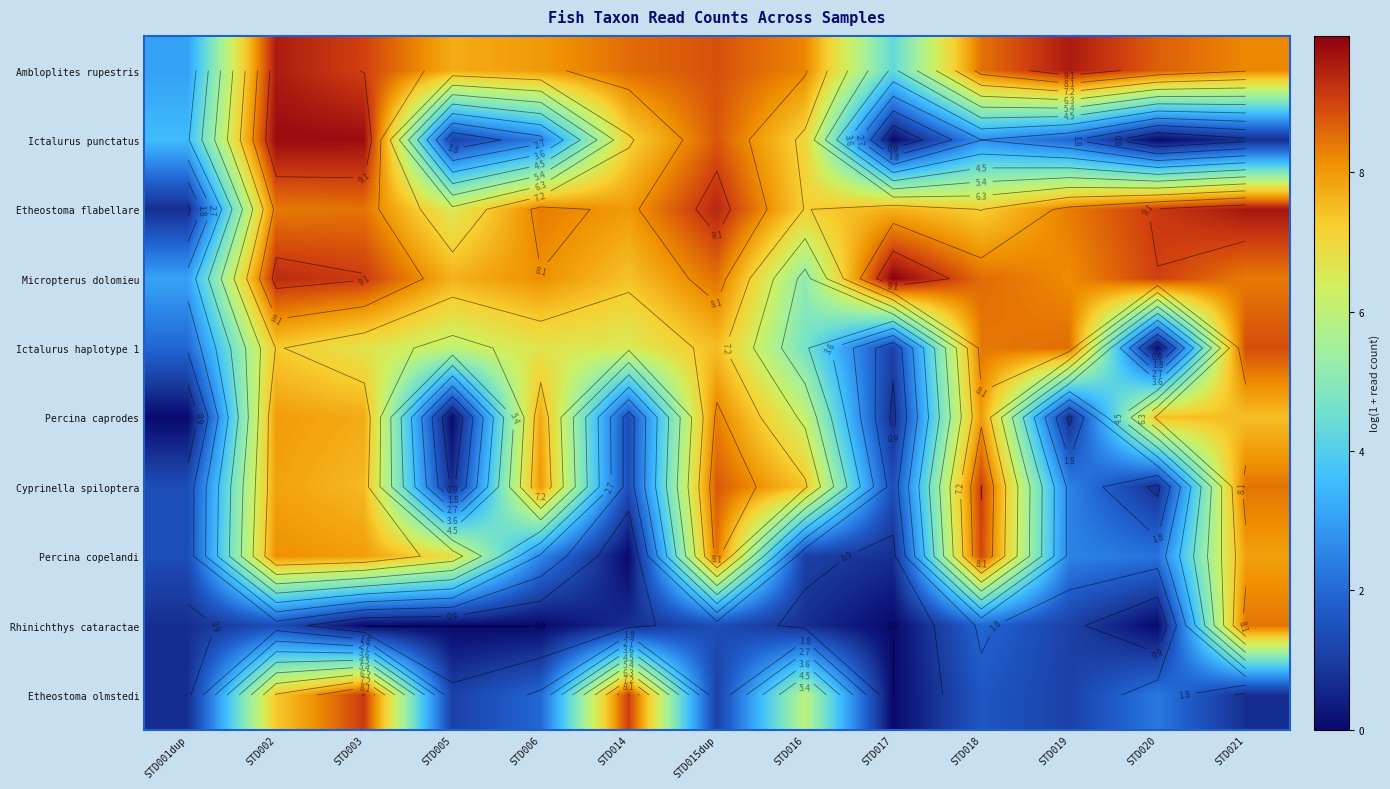

At STD006, list the series in order from largest to smallest.

Etheostoma flabellare, Micropterus dolomieu, Cyprinella spiloptera, Ambloplites rupestris, Percina caprodes, Ictalurus haplotype 1, Percina copelandi, Ictalurus punctatus, Etheostoma olmstedi, Rhinichthys cataractae